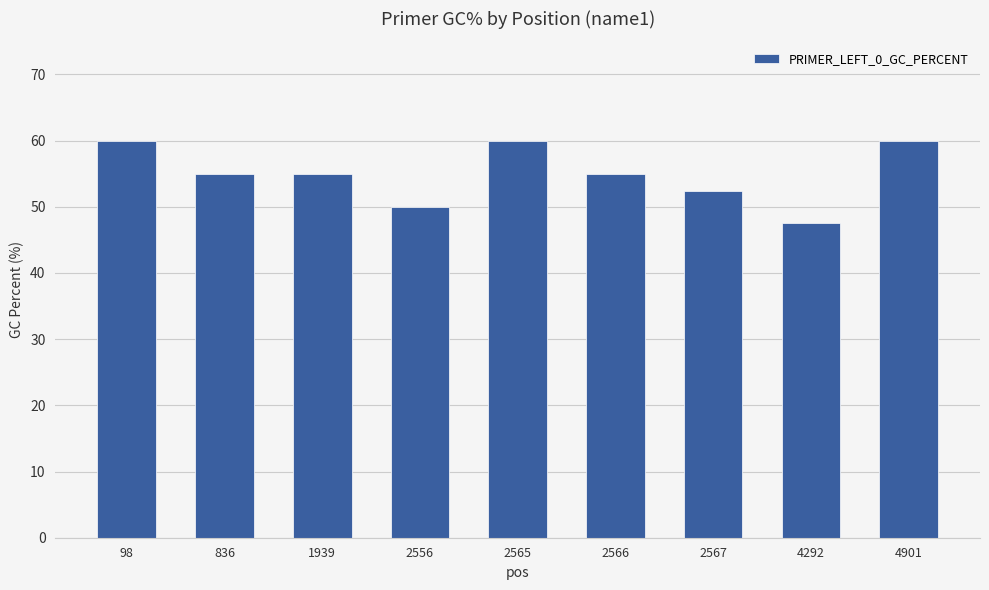

What is the sum of all values?

495.0